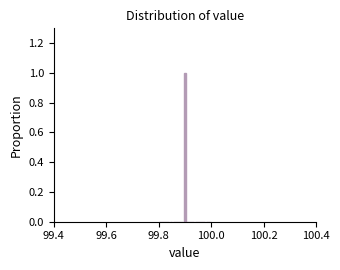

Read against the x-axis, roughly where is the centre of the tallest bar?

99.90